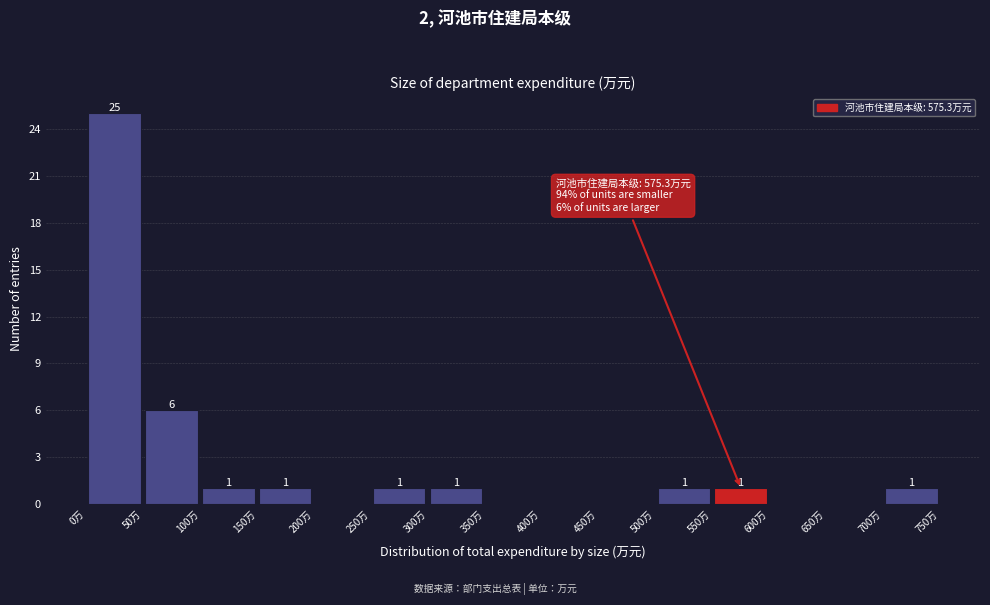

Which range on the x-axis has the tallest bar?

0 to 50